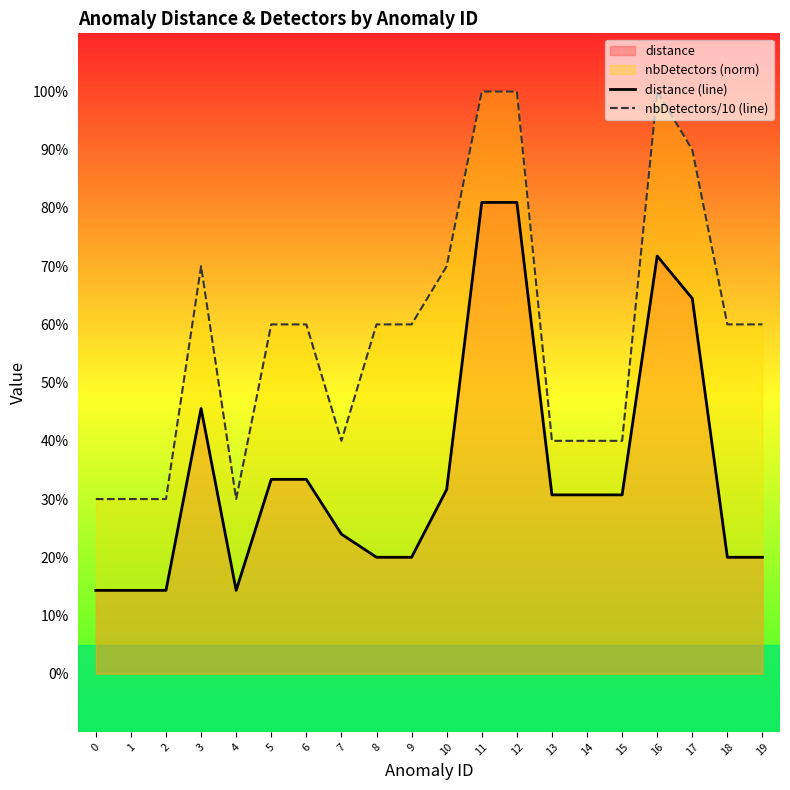

List the series in order of their overall mean, highest first.

nbDetectors/10 (line), distance (line)